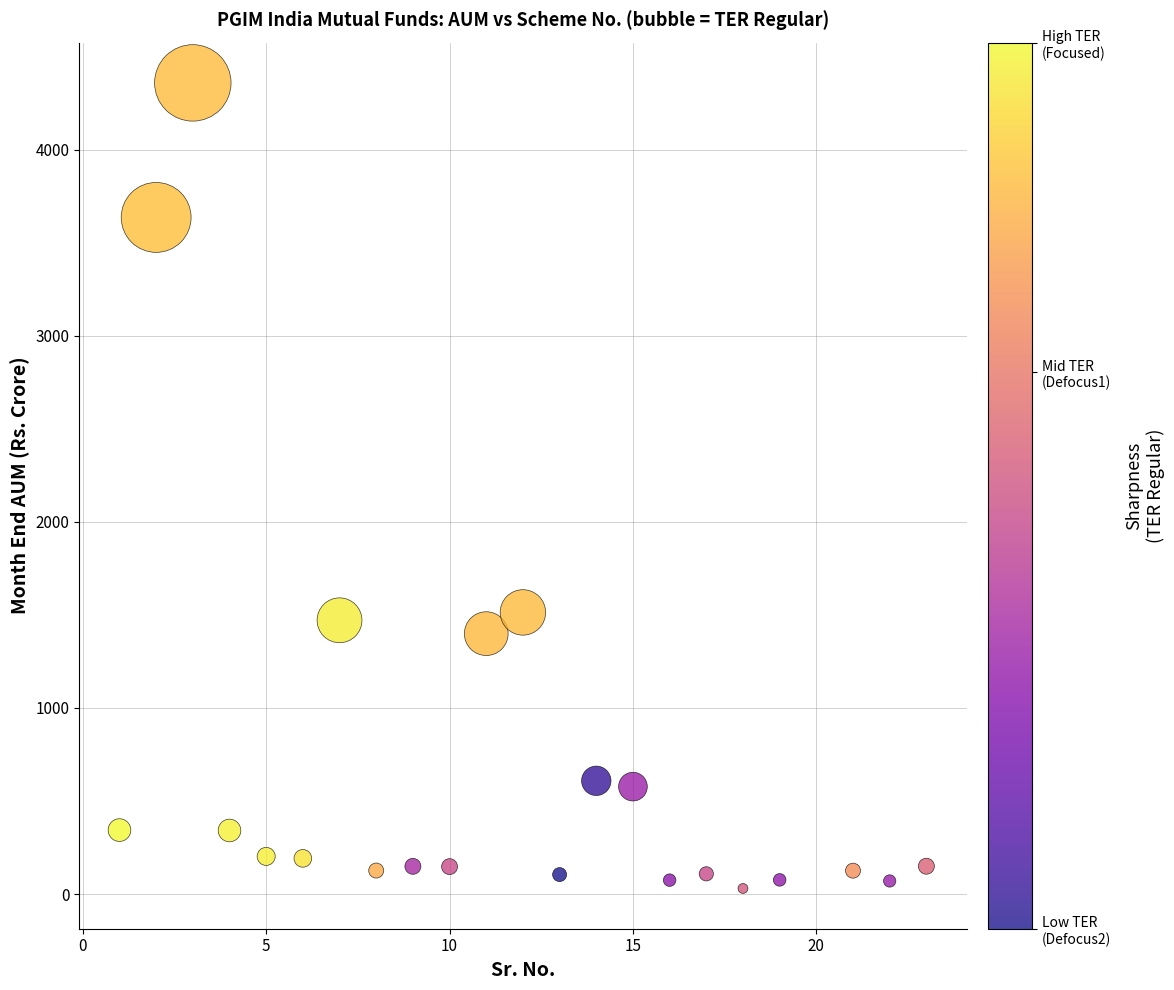

What is the range of X values (max minus min)?

22.0